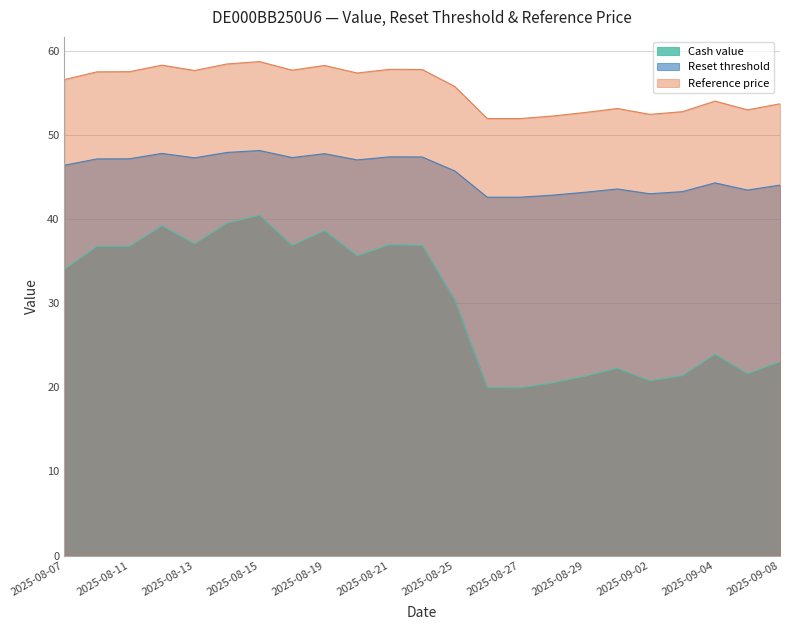

Does the chart have visible grid lines?

Yes